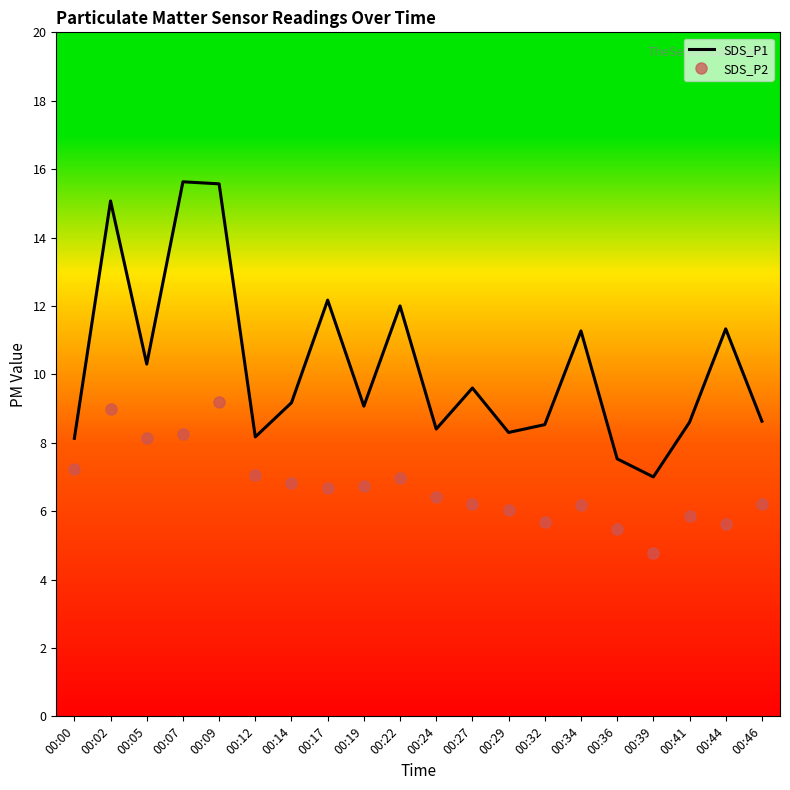

The value of SDS_P2 at 00:27 is 6.2. True or false?

True